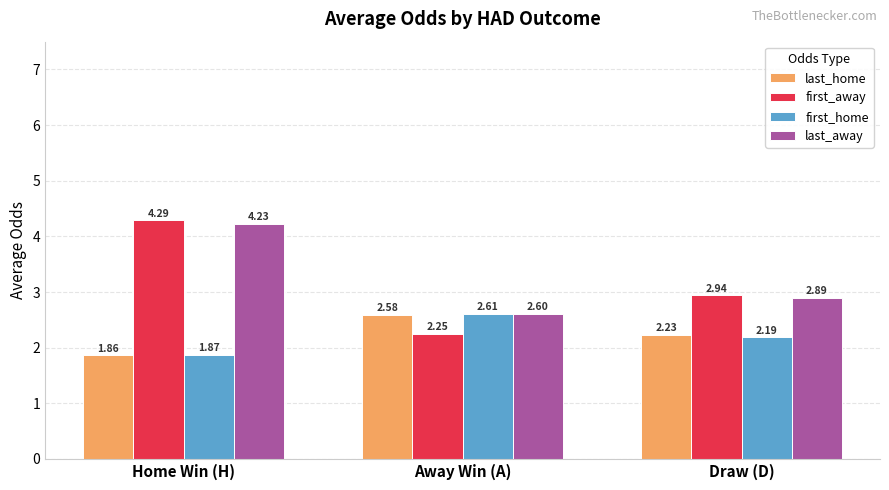

Which category has the lowest value in the last_home series?

Home Win (H)